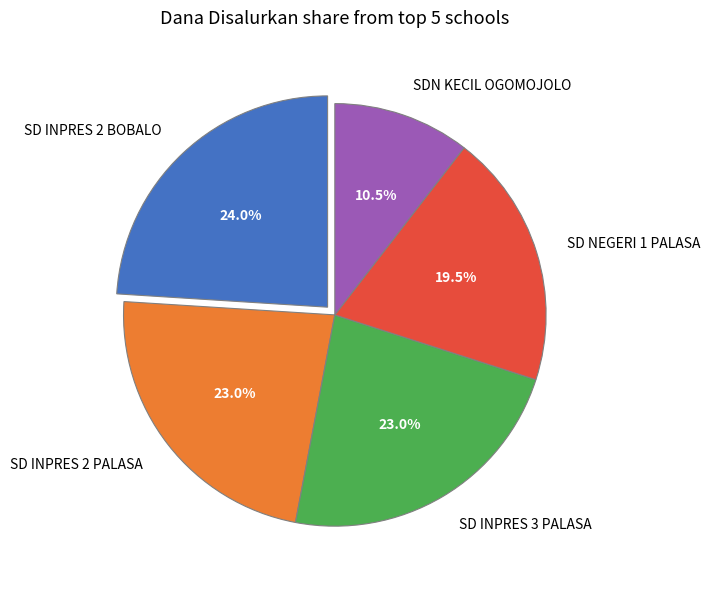

Is SD INPRES 2 BOBALO the majority of the pie?

No